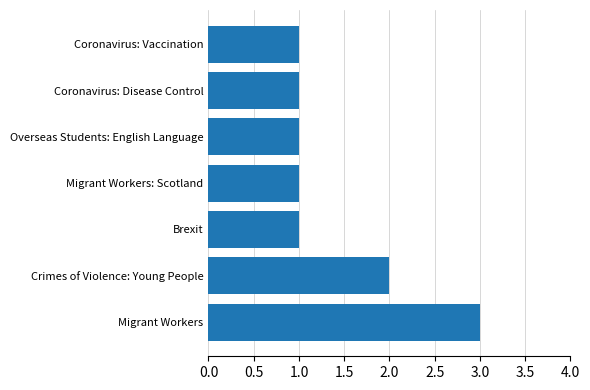

Reading top to bottom, what are all the values shown in this chart?

Coronavirus: Vaccination=1	Coronavirus: Disease Control=1	Overseas Students: English Language=1	Migrant Workers: Scotland=1	Brexit=1	Crimes of Violence: Young People=2	Migrant Workers=3